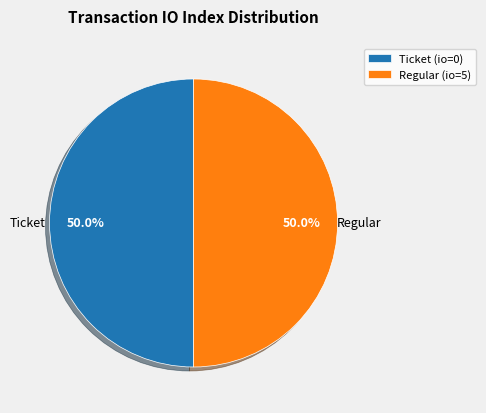

What percentage do Ticket (io=0) and Regular (io=5) together represent?

100.0%